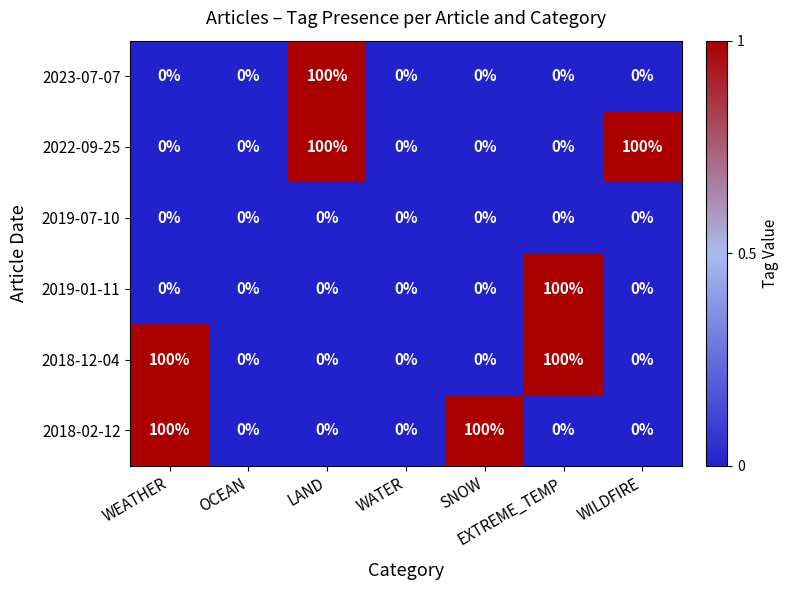

What is the sum of all 2023-07-07 values?

100